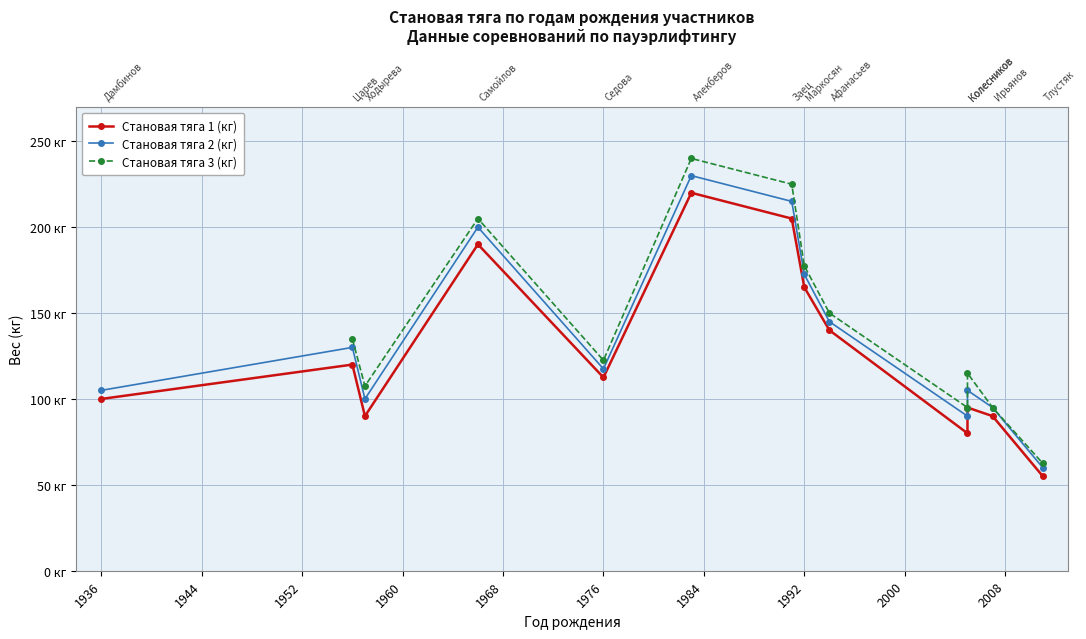

Which has a higher value, 1936 or 1976?

1976